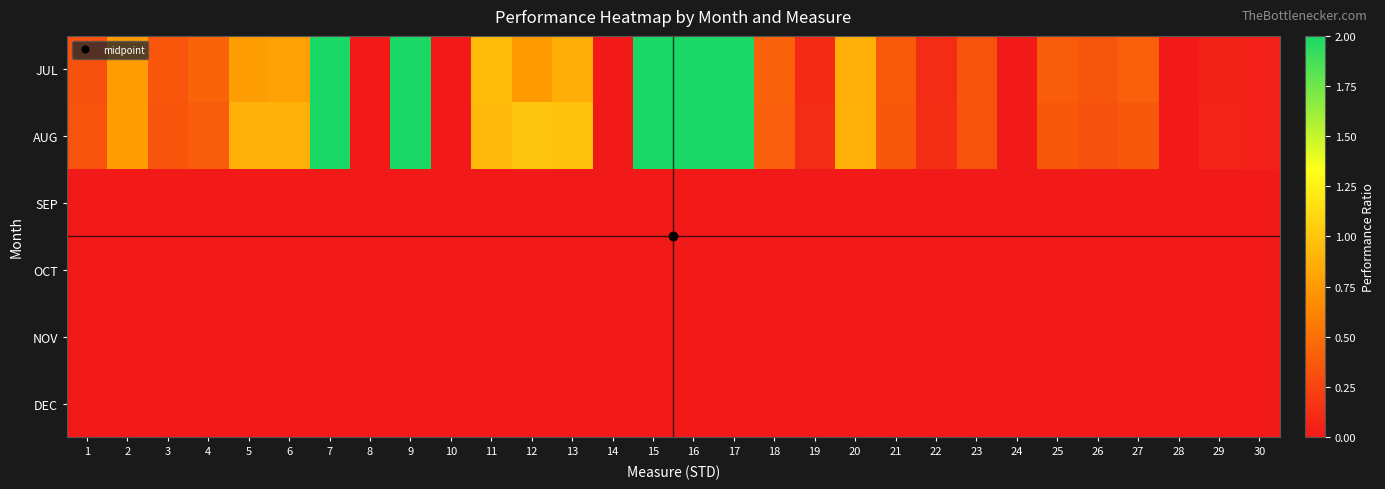

Reading left to right, extract all data points from this chart.

JUL: 1=0.3	2=0.8	3=0.4	4=0.4	5=0.8	6=0.8	7=2.0	8=0.0	9=2.0	10=0.0	11=1.0	12=0.8	13=0.9	14=0.0	15=2.0	16=2.0	17=2.0	18=0.4	19=0.1	20=0.9	21=0.4	22=0.1	23=0.3	24=0.0	25=0.4	26=0.4	27=0.4	28=0.0	29=0.1	30=0.0
AUG: 1=0.3	2=0.8	3=0.3	4=0.4	5=0.9	6=0.9	7=2.0	8=0.0	9=2.0	10=0.0	11=0.9	12=1.0	13=1.0	14=0.0	15=2.0	16=2.0	17=2.0	18=0.4	19=0.1	20=0.9	21=0.4	22=0.1	23=0.3	24=0.0	25=0.4	26=0.3	27=0.4	28=0.0	29=0.1	30=0.0
SEP: 1=0.0	2=0.0	3=0.0	4=0.0	5=0.0	6=0.0	7=0.0	8=0.0	9=0.0	10=0.0	11=0.0	12=0.0	13=0.0	14=0.0	15=0.0	16=0.0	17=0.0	18=0.0	19=0.0	20=0.0	21=0.0	22=0.0	23=0.0	24=0.0	25=0.0	26=0.0	27=0.0	28=0.0	29=0.0	30=0.0
OCT: 1=0.0	2=0.0	3=0.0	4=0.0	5=0.0	6=0.0	7=0.0	8=0.0	9=0.0	10=0.0	11=0.0	12=0.0	13=0.0	14=0.0	15=0.0	16=0.0	17=0.0	18=0.0	19=0.0	20=0.0	21=0.0	22=0.0	23=0.0	24=0.0	25=0.0	26=0.0	27=0.0	28=0.0	29=0.0	30=0.0
NOV: 1=0.0	2=0.0	3=0.0	4=0.0	5=0.0	6=0.0	7=0.0	8=0.0	9=0.0	10=0.0	11=0.0	12=0.0	13=0.0	14=0.0	15=0.0	16=0.0	17=0.0	18=0.0	19=0.0	20=0.0	21=0.0	22=0.0	23=0.0	24=0.0	25=0.0	26=0.0	27=0.0	28=0.0	29=0.0	30=0.0
DEC: 1=0.0	2=0.0	3=0.0	4=0.0	5=0.0	6=0.0	7=0.0	8=0.0	9=0.0	10=0.0	11=0.0	12=0.0	13=0.0	14=0.0	15=0.0	16=0.0	17=0.0	18=0.0	19=0.0	20=0.0	21=0.0	22=0.0	23=0.0	24=0.0	25=0.0	26=0.0	27=0.0	28=0.0	29=0.0	30=0.0